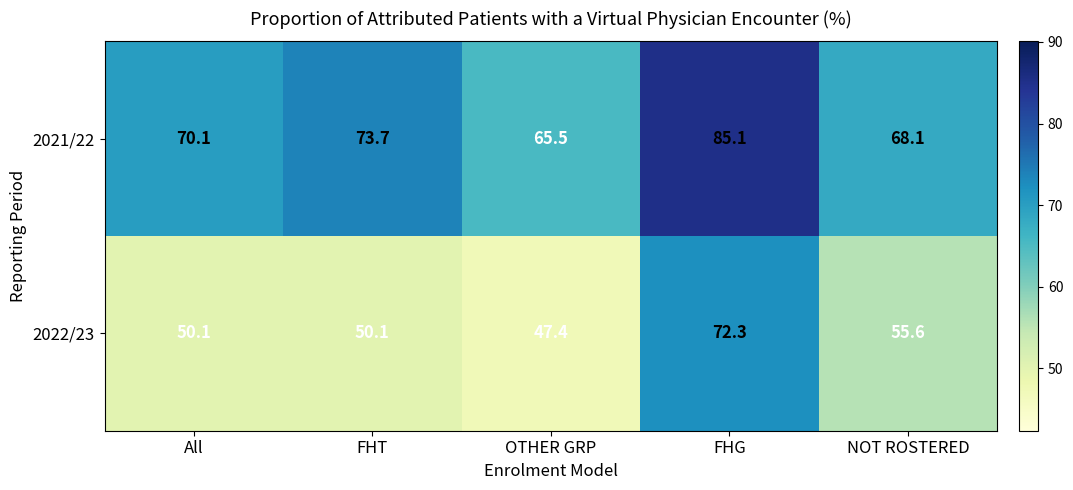

Which series has the largest total across all categories?

2021/22